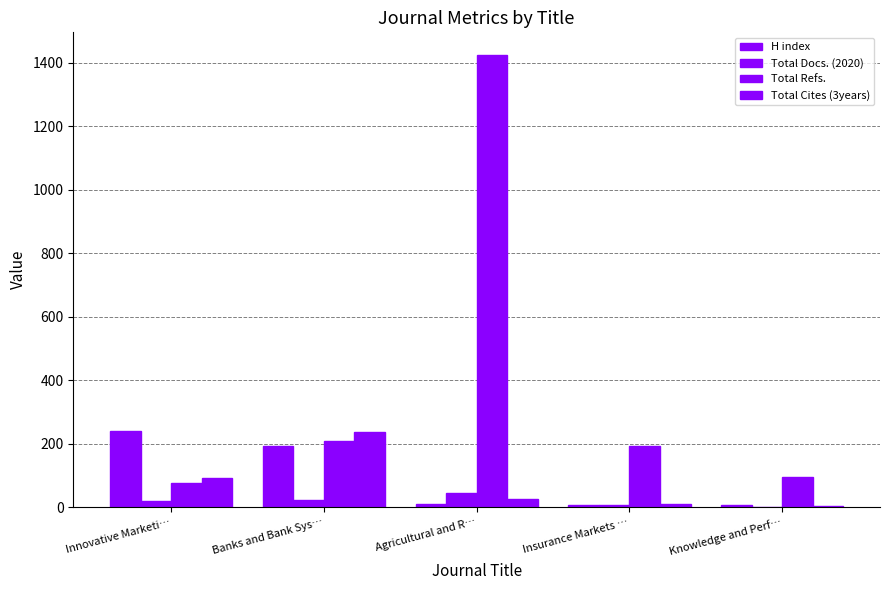

What is the label of the 5th bar from the left?

Knowledge and Perf…